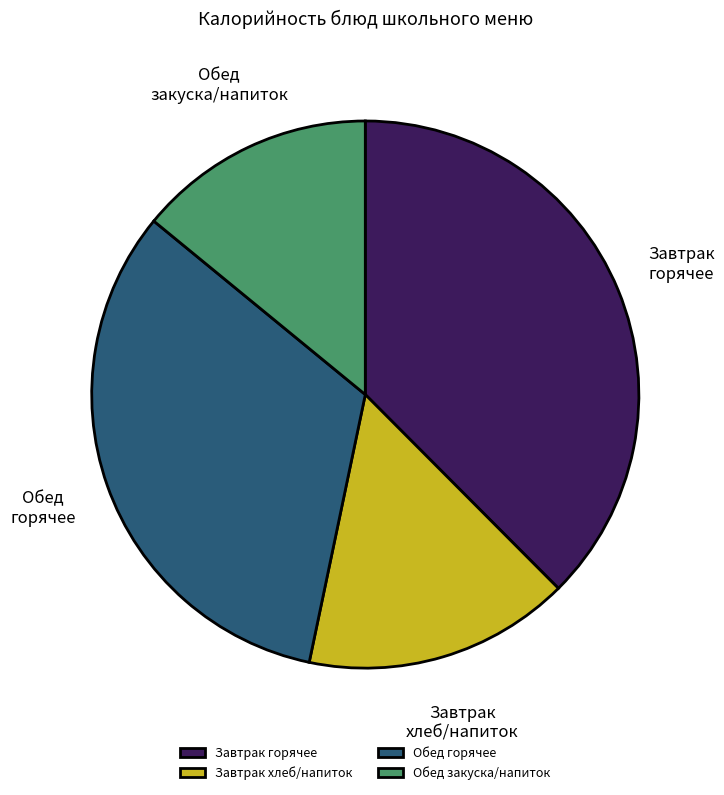

Count the number of slices in the pie.

4